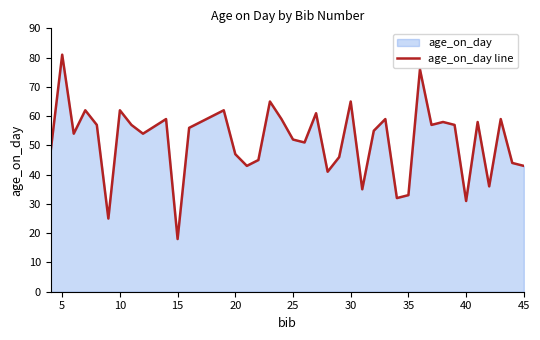

What is the minimum value shown in the chart?

18